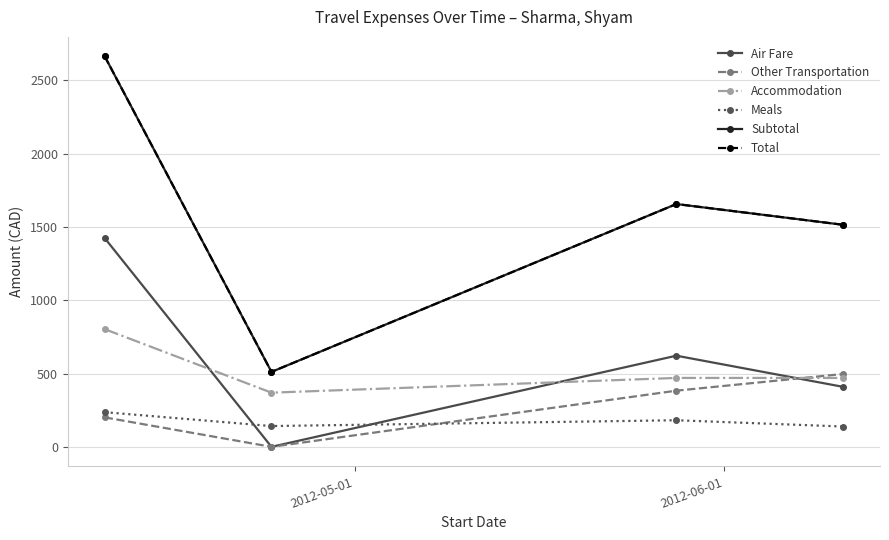

True or false: Meals and Other Transportation intersect in this chart.

True